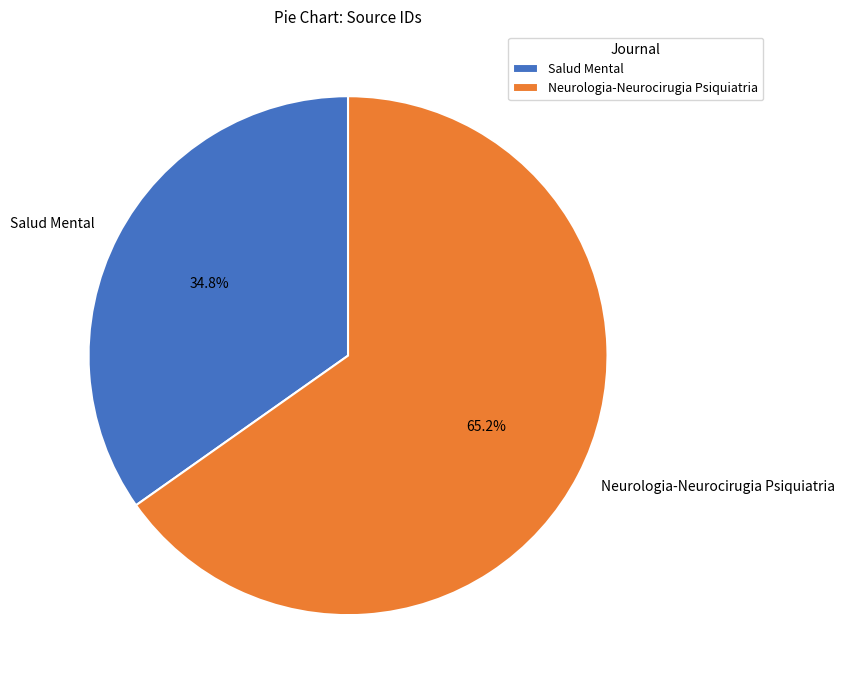

Between Salud Mental and Neurologia-Neurocirugia Psiquiatria, which is larger?

Neurologia-Neurocirugia Psiquiatria